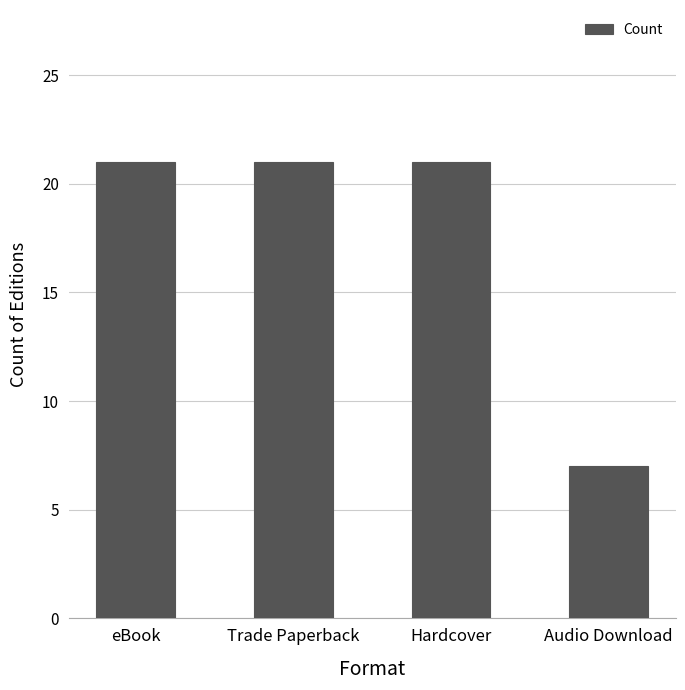

What is the change in value from Hardcover to Audio Download?

-14